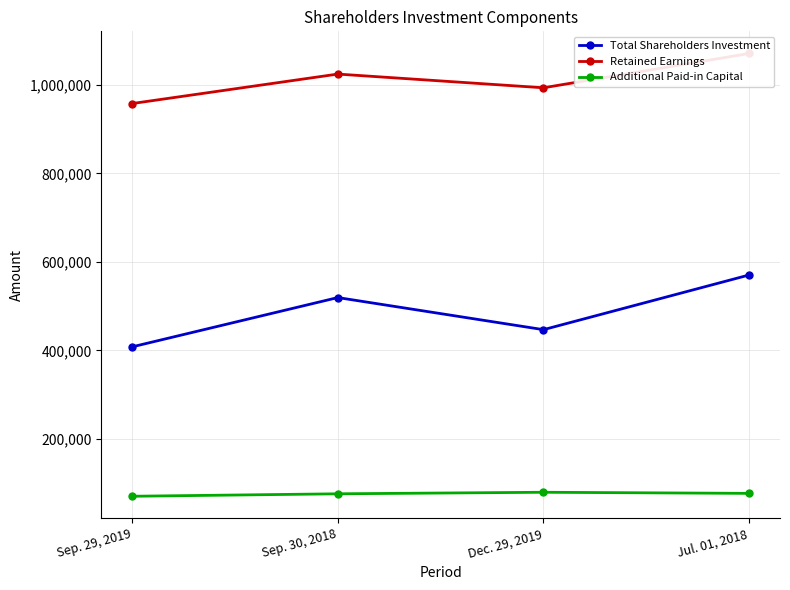

Which category has the highest value across all series?

Jul. 01, 2018